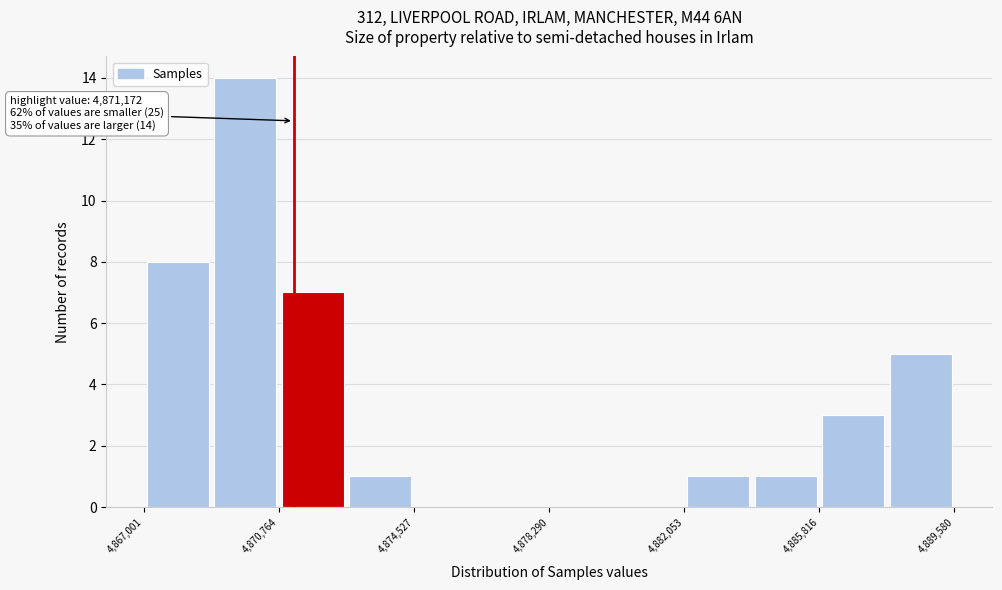

Around what value on the x-axis is the tallest bar? Give the approximate position of its centre, as read against the axis.

4870000